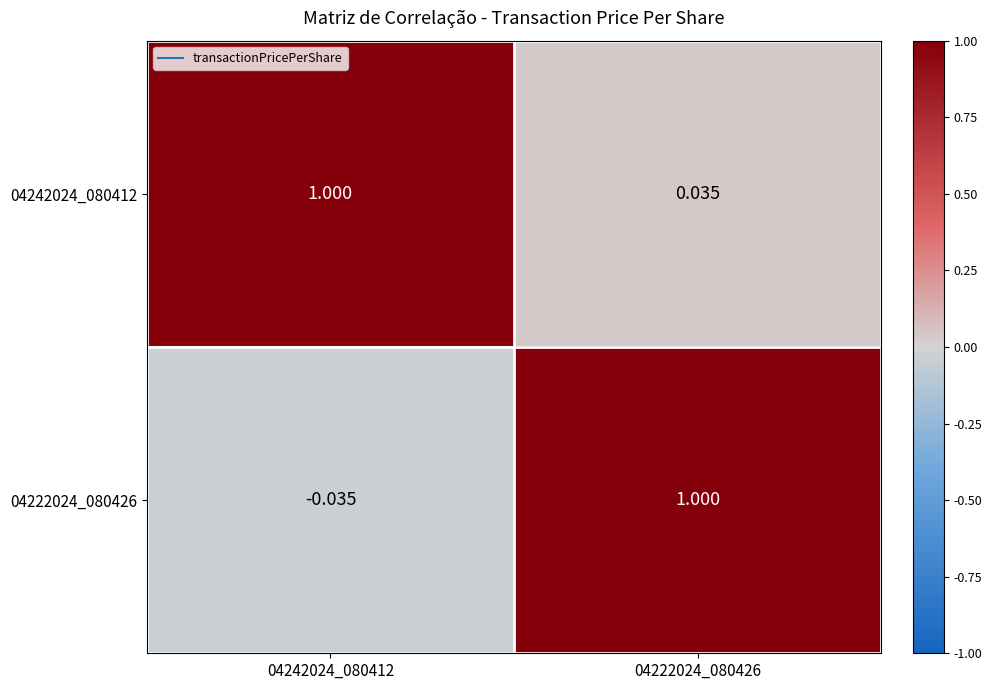

How many categories are shown in the chart?

2